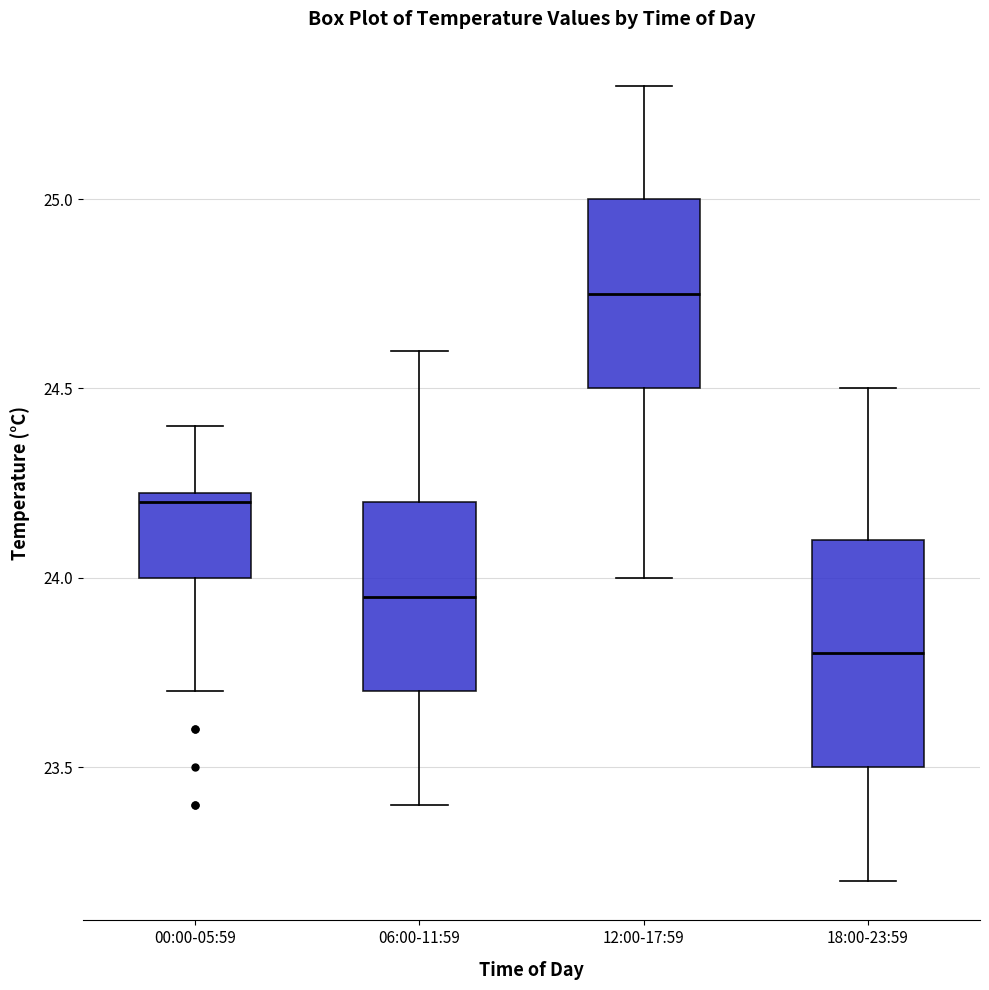

Where does the upper whisker of the box for 12:00-17:59 end on the y-axis? The values are not printed on the chart, so give them approximately, as read against the axis.

25.30